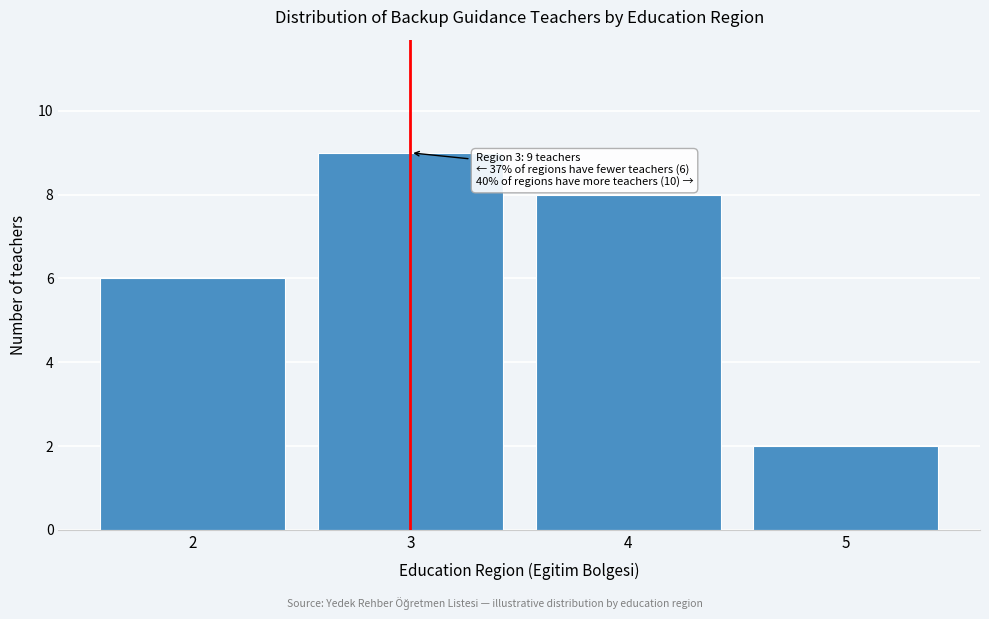

Reading left to right, transcribe all the data shown in this chart.

2=6	3=9	4=8	5=2